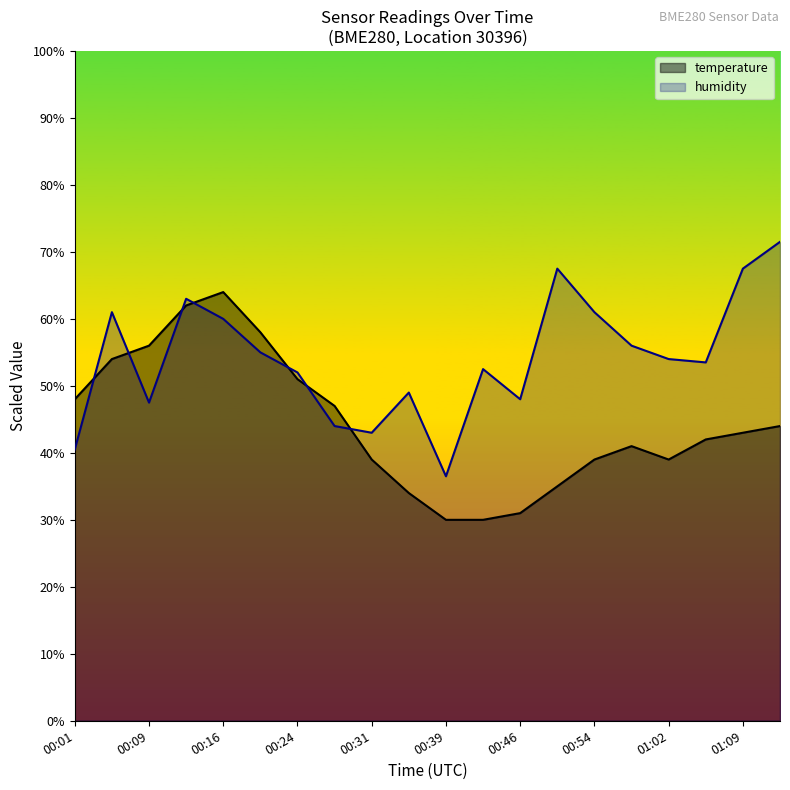

Which has a higher value, 00:50 or 00:09?

00:09